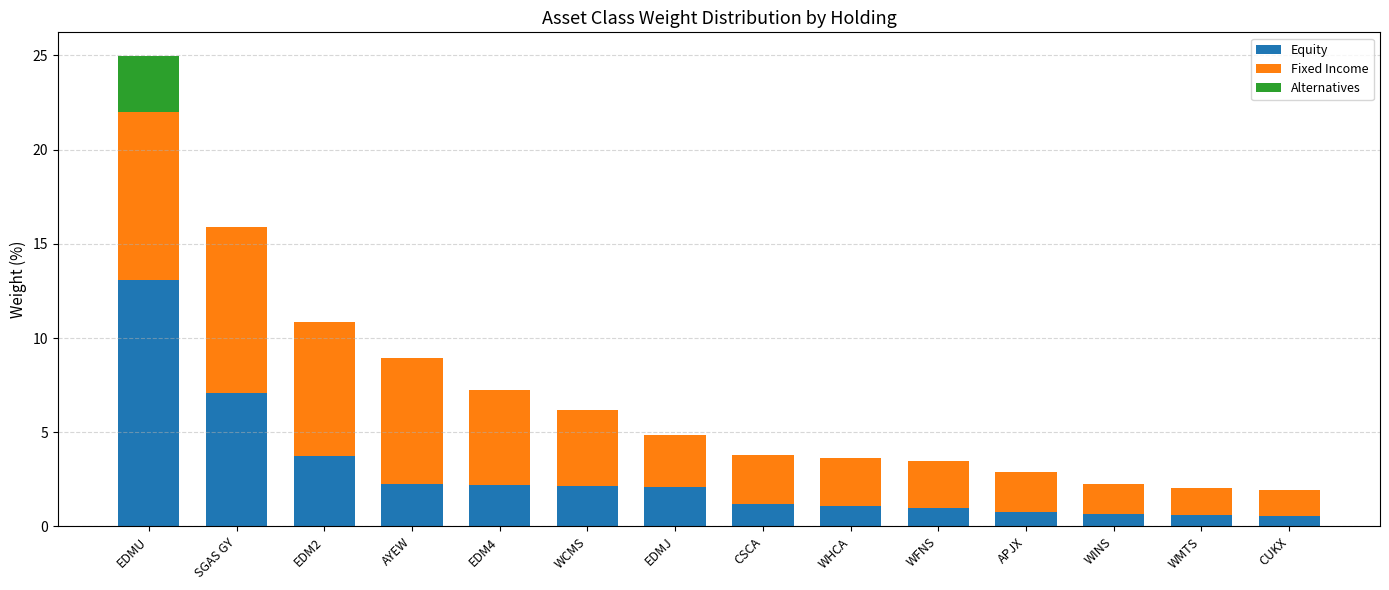

True or false: Equity has a value of 1.9 at EDM2.

False